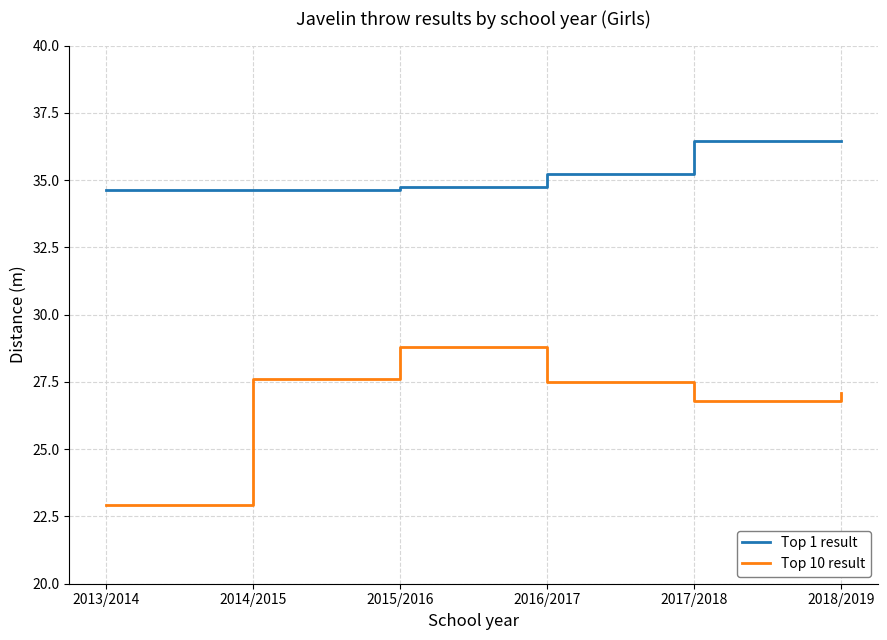

What is the sum of the Top 10 result values at 2017/2018 and 2016/2017?

54.3